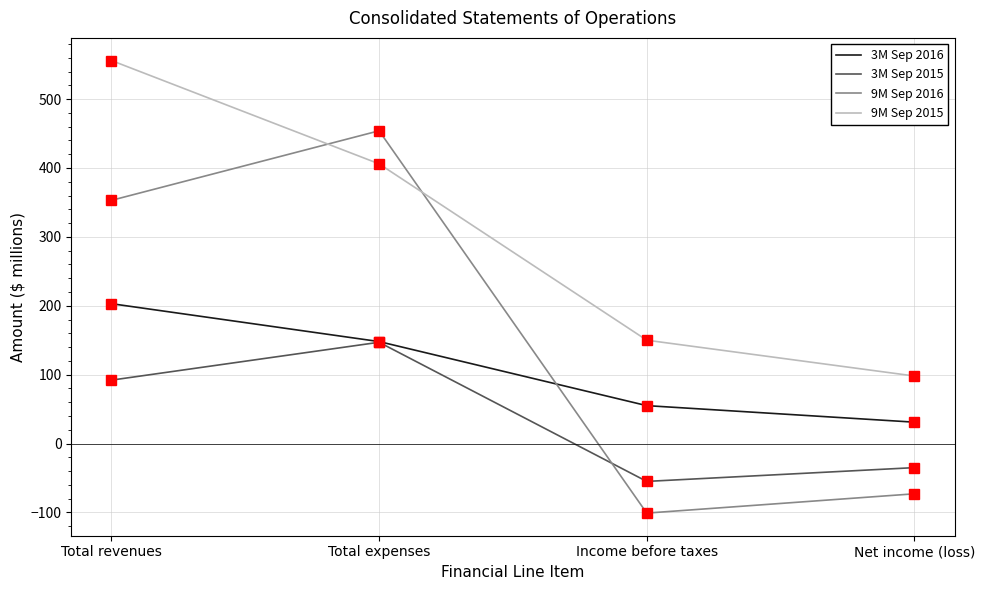

Reading left to right, extract all data points from this chart.

3M Sep 2016: Total revenues=203	Total expenses=148	Income before taxes=55	Net income (loss)=31
3M Sep 2015: Total revenues=92	Total expenses=147	Income before taxes=-55	Net income (loss)=-35
9M Sep 2016: Total revenues=353	Total expenses=454	Income before taxes=-101	Net income (loss)=-73
9M Sep 2015: Total revenues=556	Total expenses=406	Income before taxes=150	Net income (loss)=98